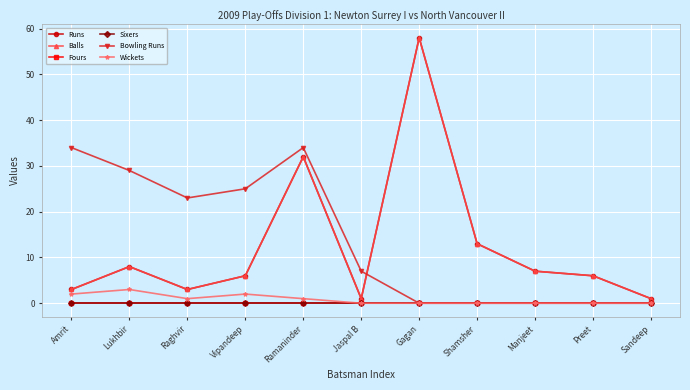

How many lines are shown in the chart?

6